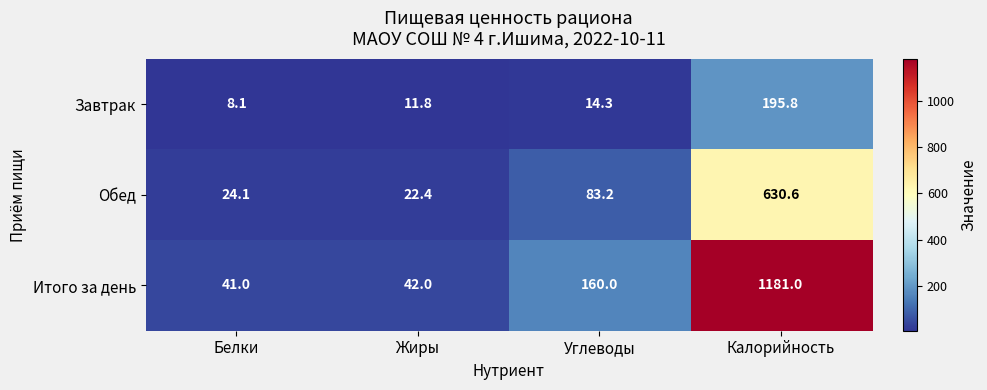

What is the maximum value shown in the chart?

1181.0